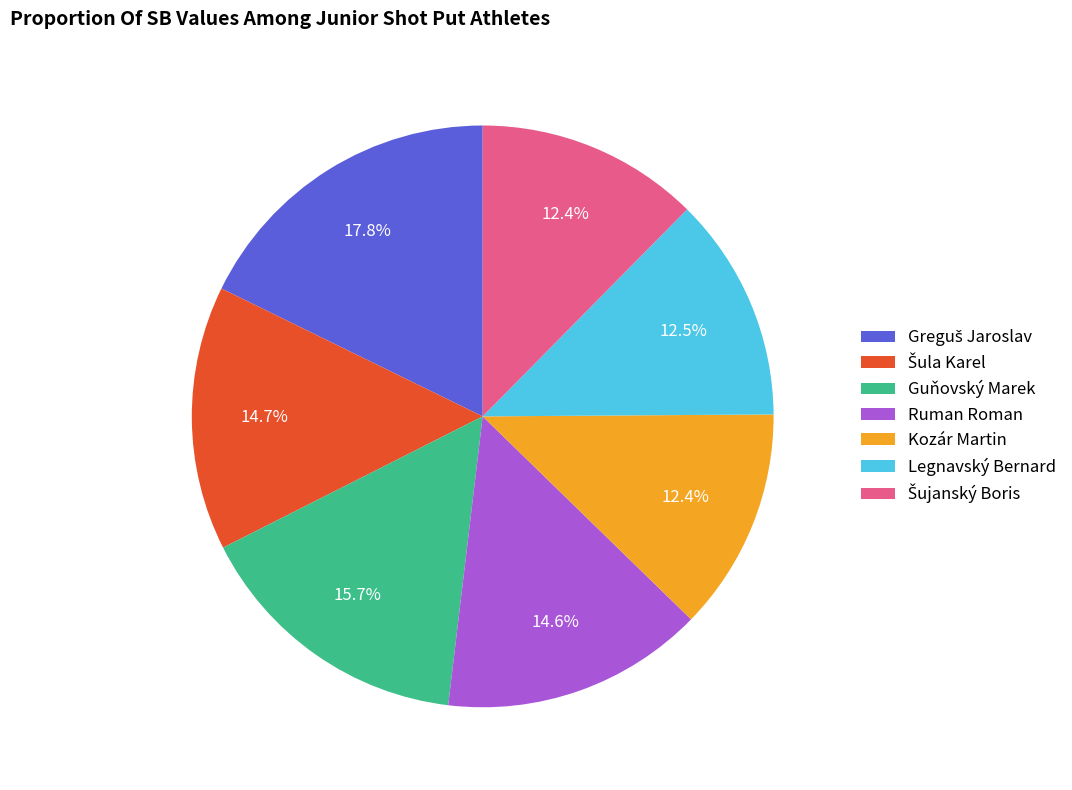

What percentage do Legnavský Bernard and Ruman Roman together represent?

27.1%